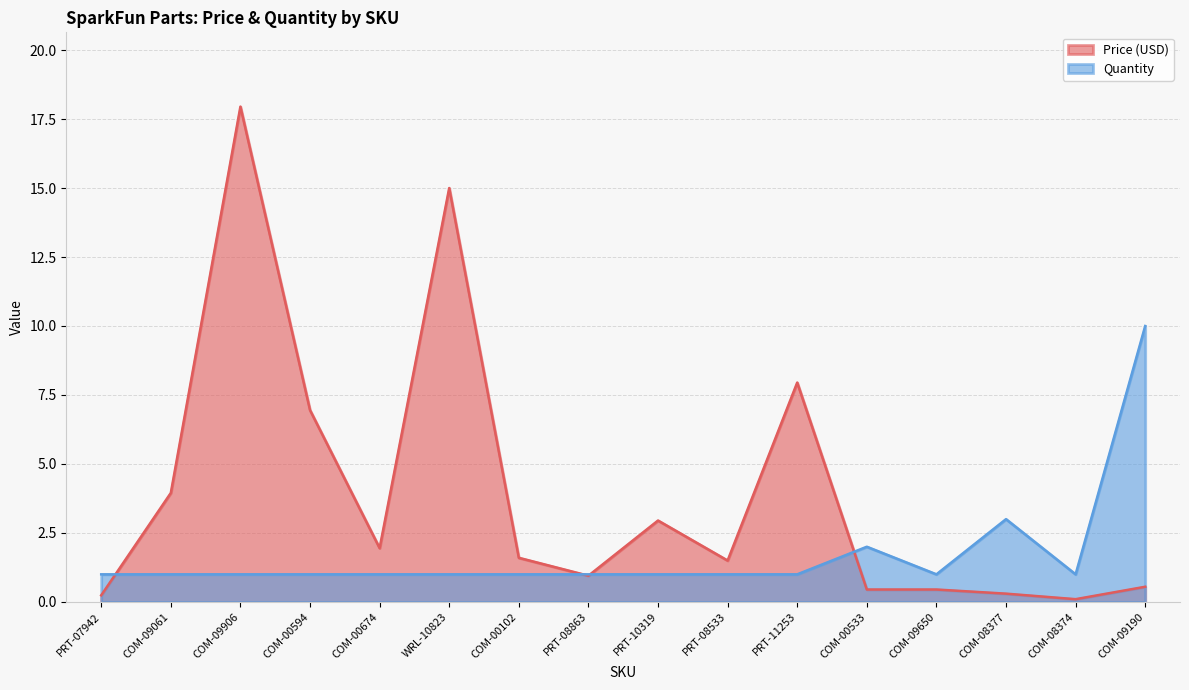

Rank the series at COM-00594 from lowest to highest value.

Quantity, Price (USD)